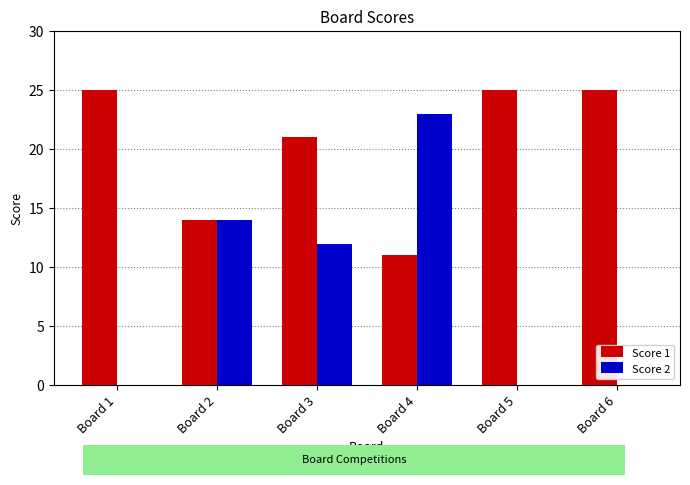

True or false: Score 1 has a value of 25 at Board 5.

True